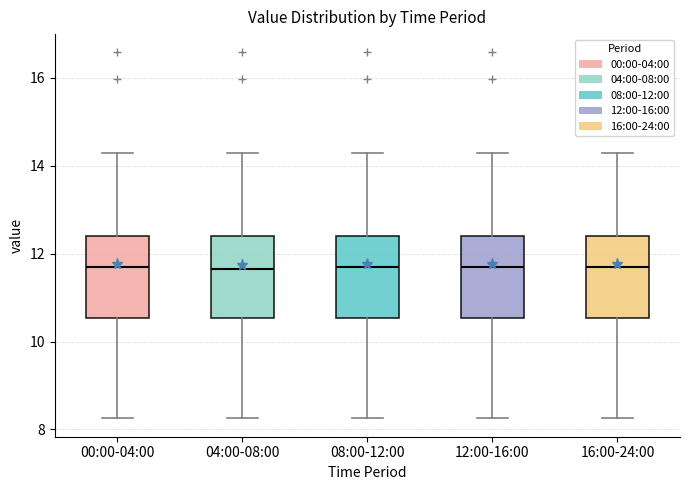

Where does the upper whisker of the box for 12:00-16:00 end on the y-axis? The values are not printed on the chart, so give them approximately, as read against the axis.

14.4